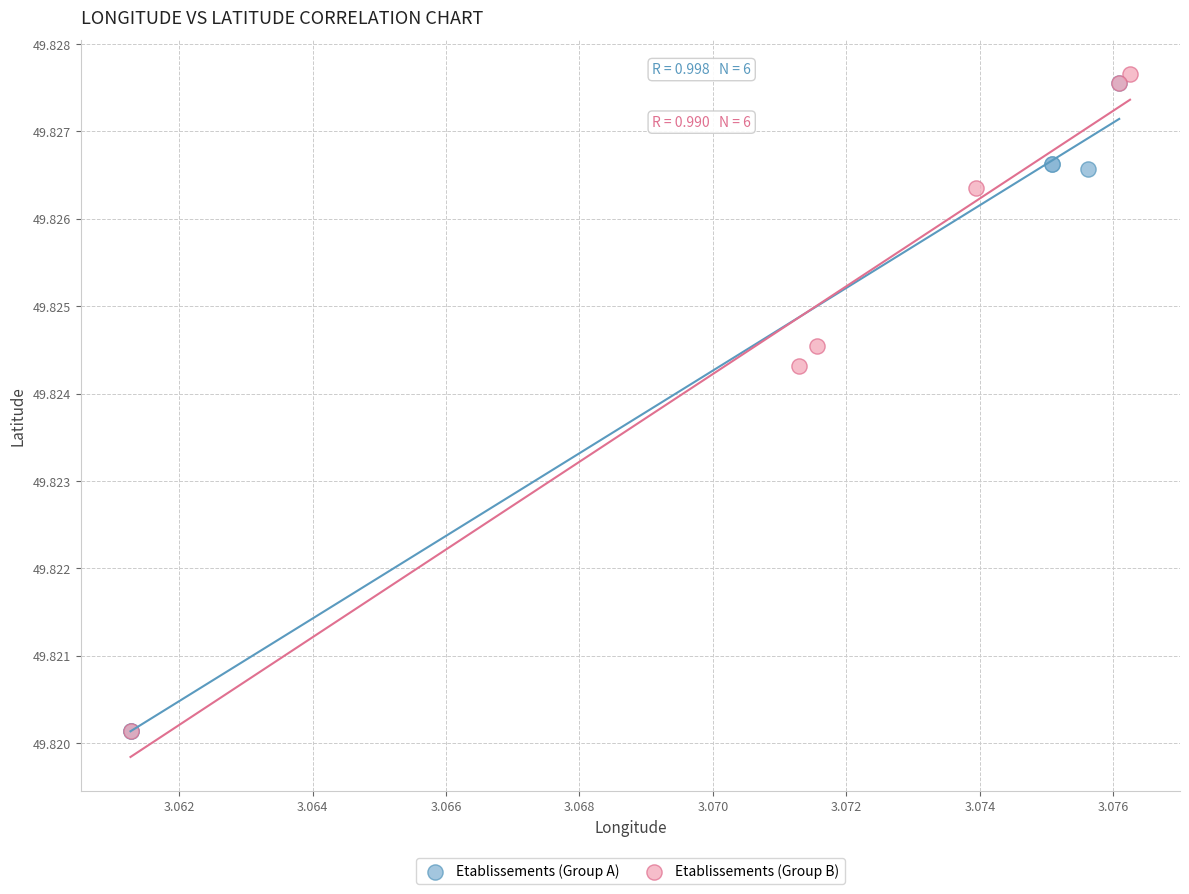

What are all the series names shown in the legend?

Etablissements (Group A), Etablissements (Group B)